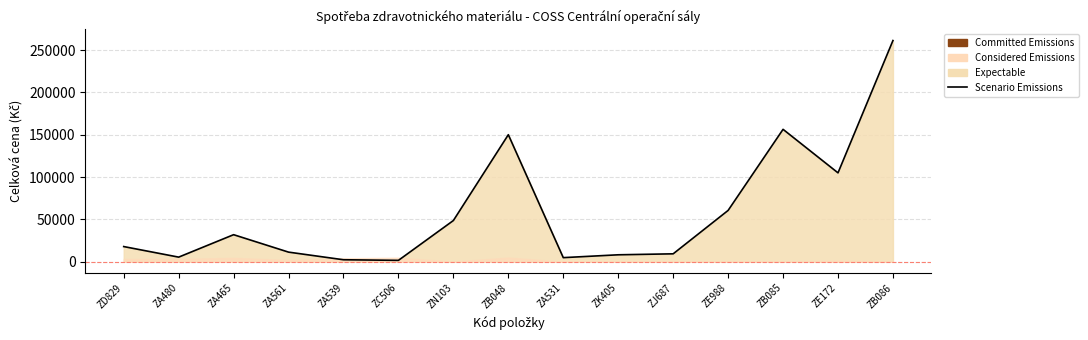

What is the average value?

58339.8